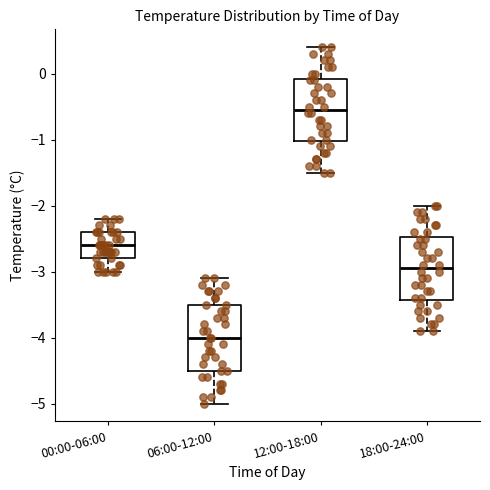

Which box has the lowest median line?

06:00-12:00